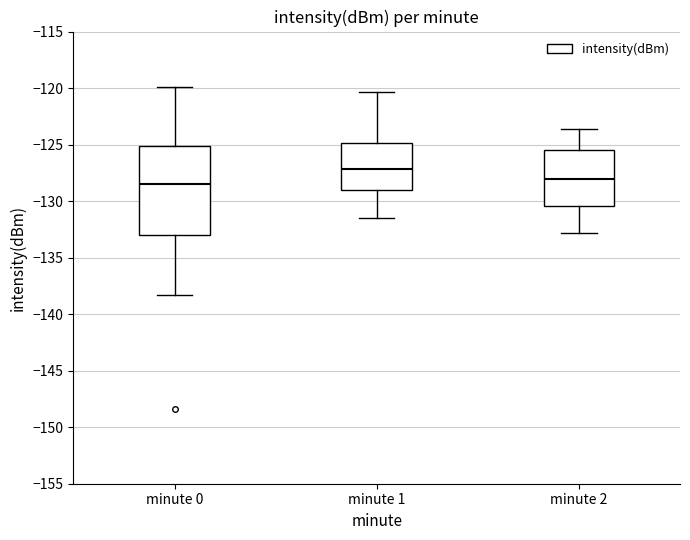

Comparing the boxes themselves (not the whiskers), which one is the tallest?

minute 0